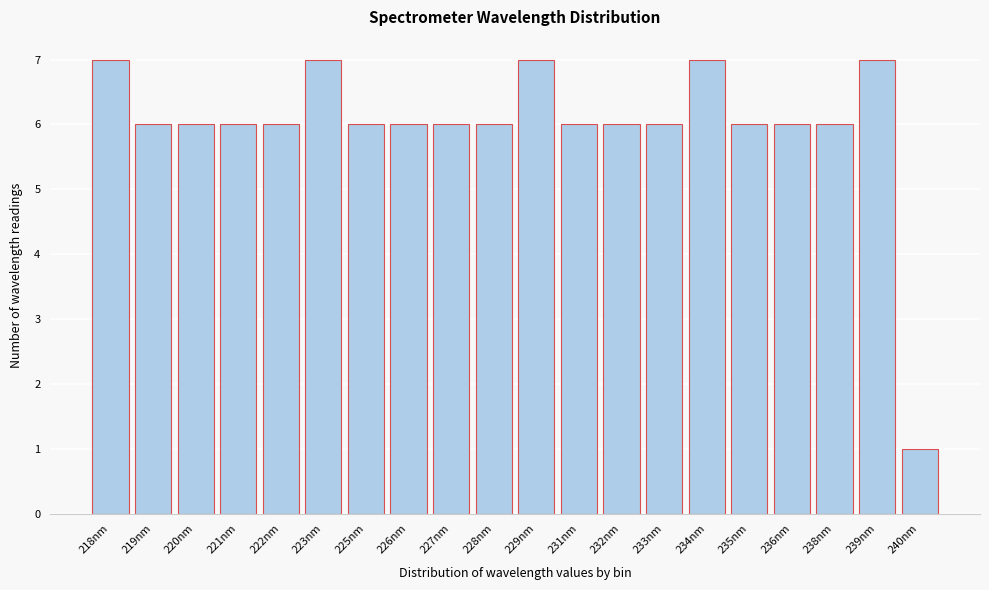

Reading left to right, transcribe all the data shown in this chart.

7	6	6	6	6	7	6	6	6	6	7	6	6	6	7	6	6	6	7	1